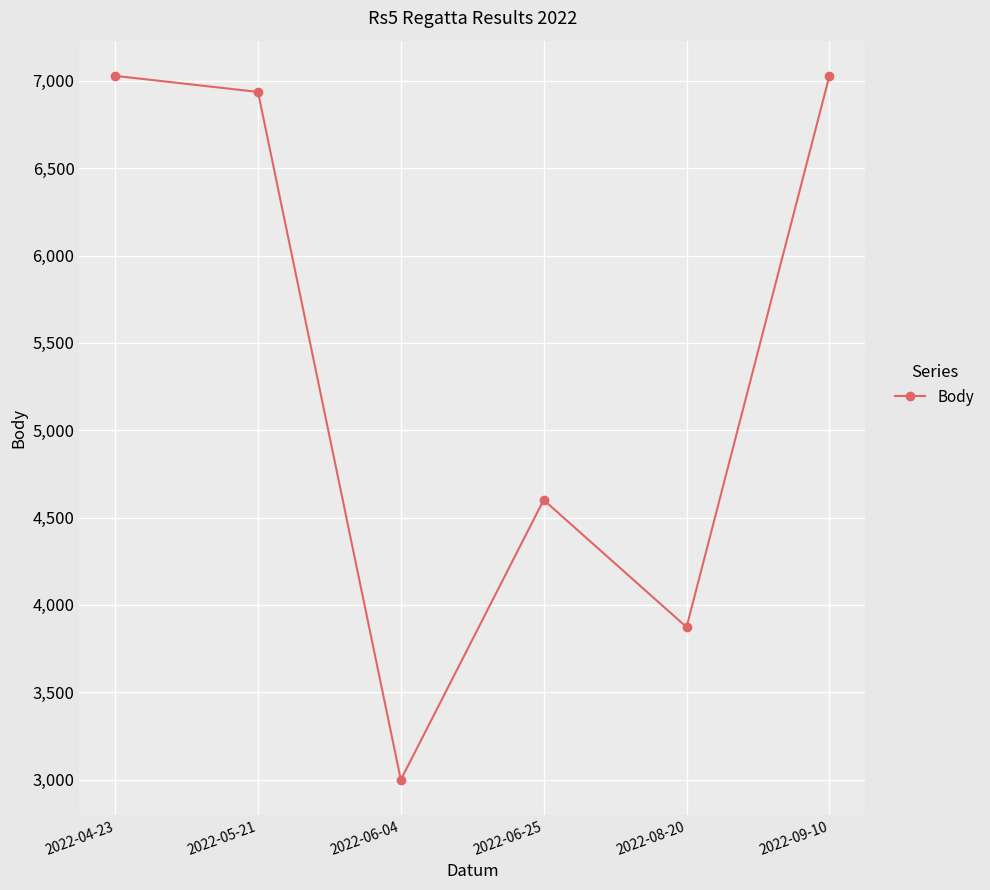

What is the difference between the maximum and minimum values?

4030